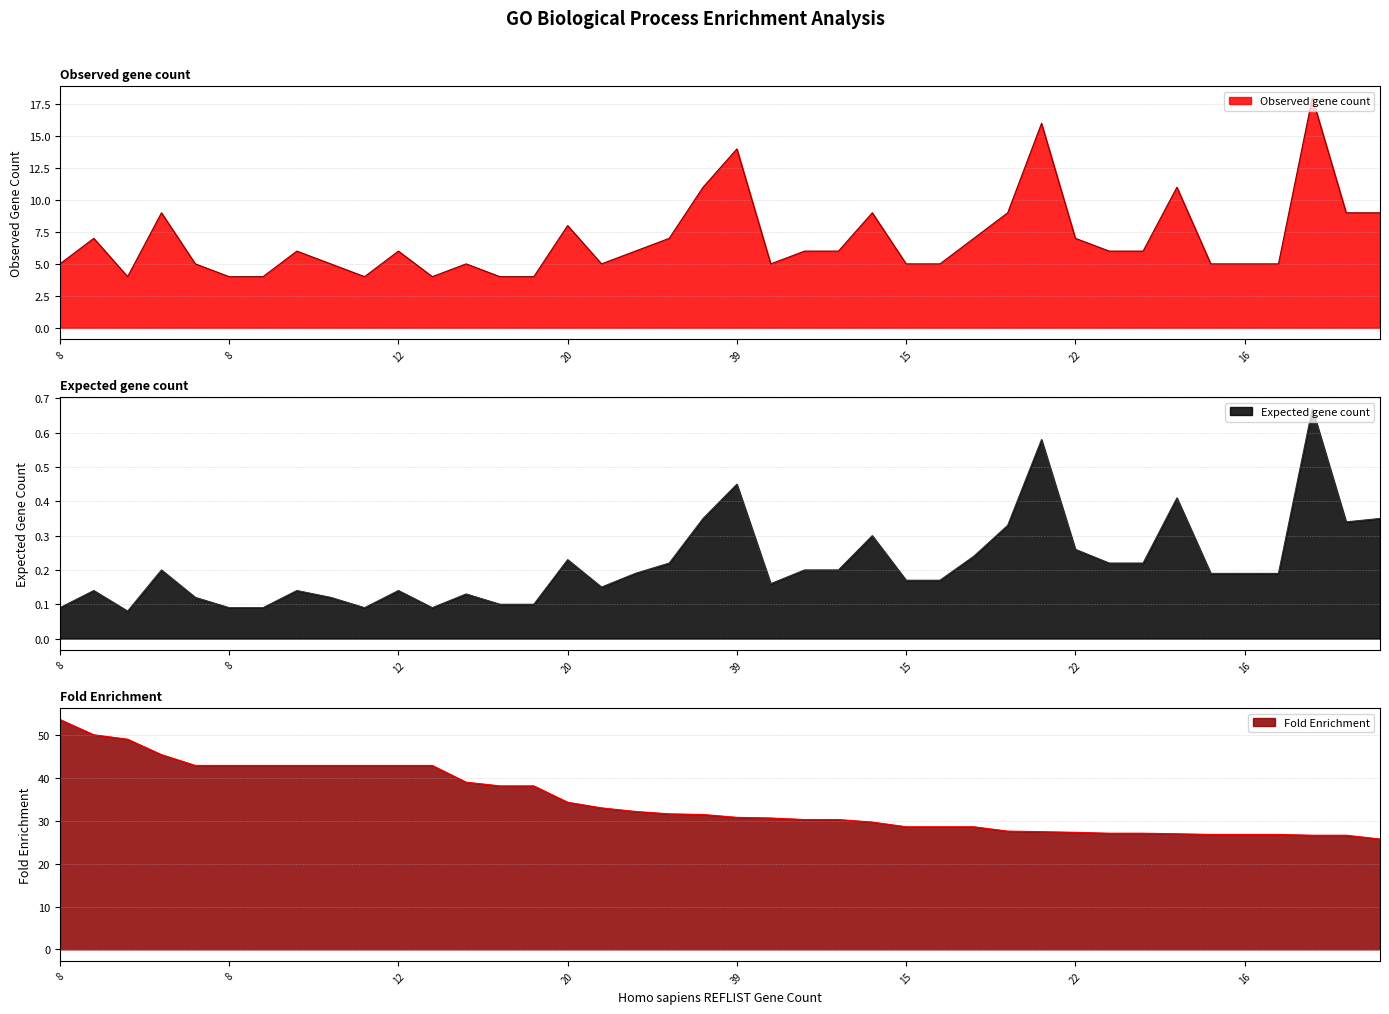

True or false: Observed gene count has more than 2 points higher than both neighbors.

True